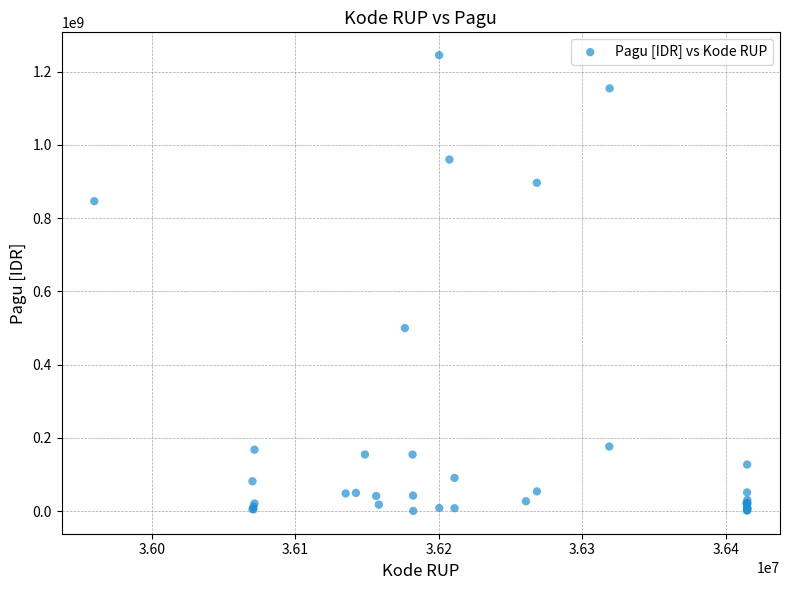

What Y value in the scatter plot is closest to 622840000?

499932000